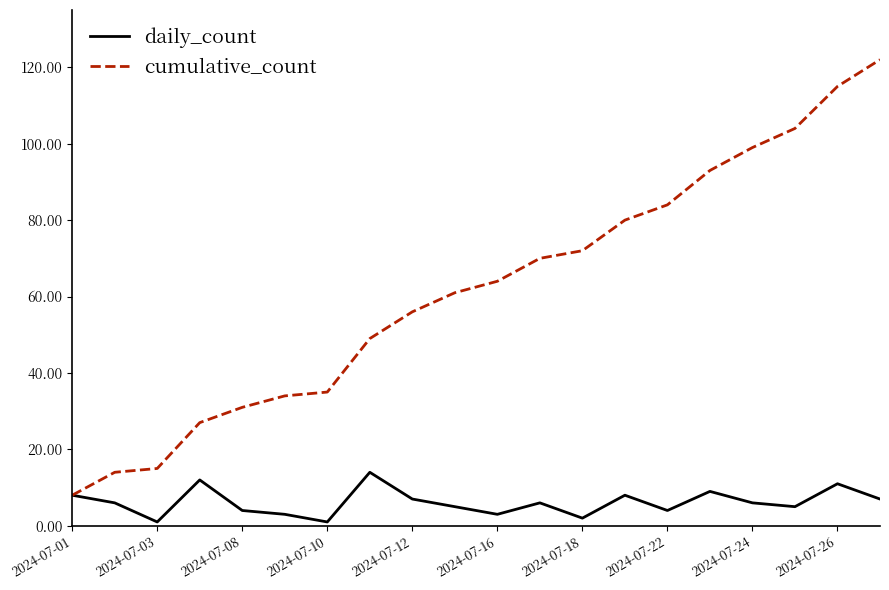

Does the chart have visible grid lines?

No